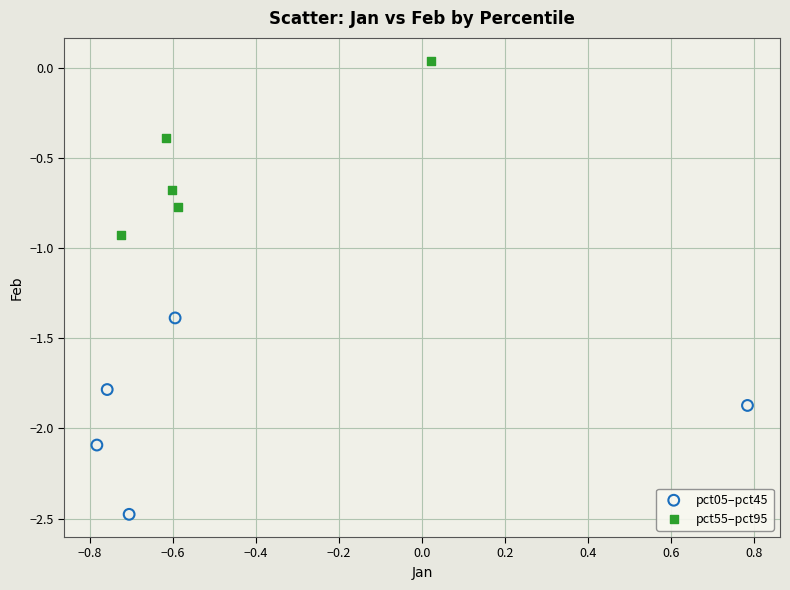

Which series has the widest spread of Y values?

pct05–pct45